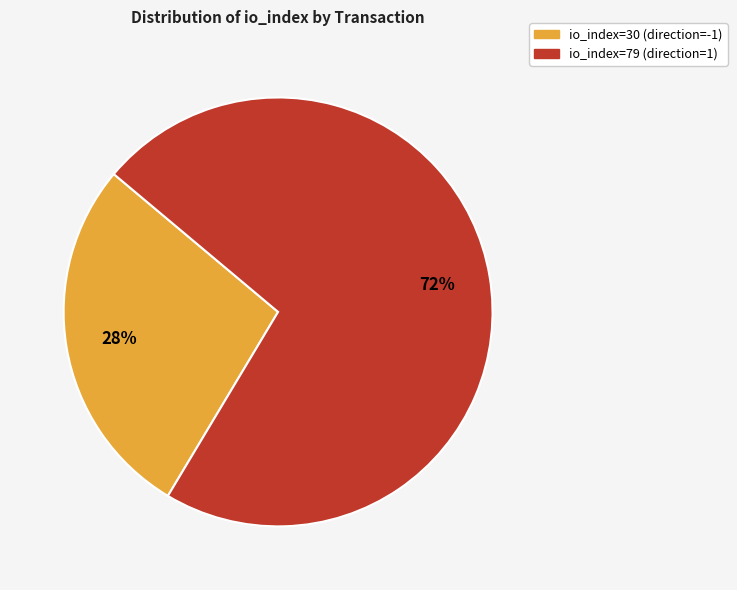

What is the largest slice in the pie chart?

io_index=79 (direction=1)